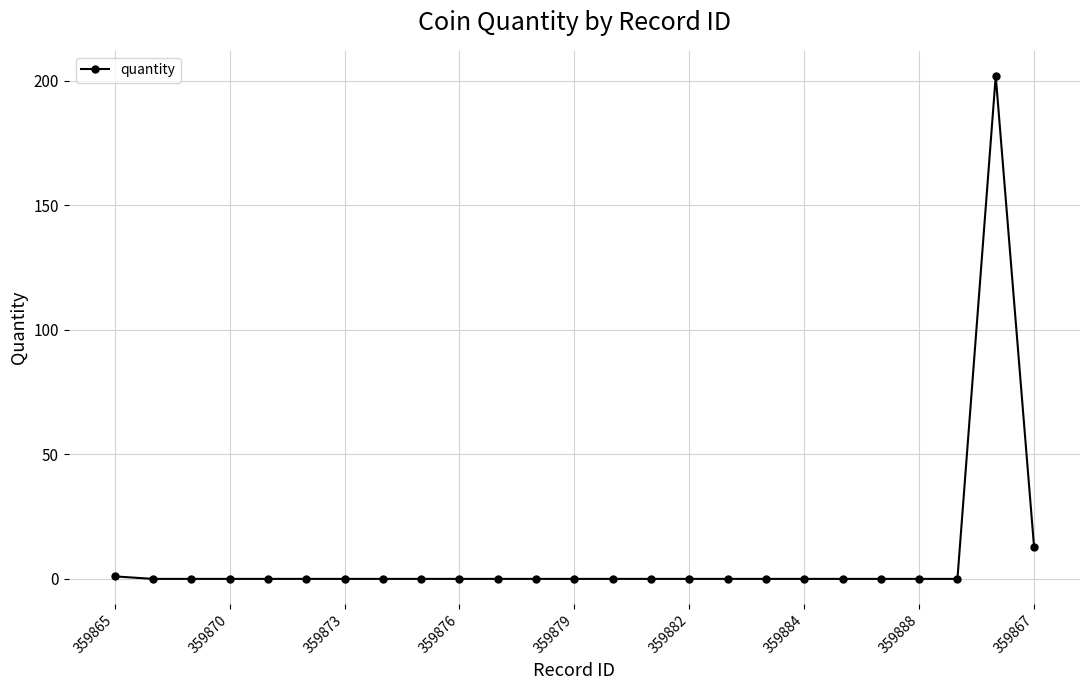

What is the average value?

9